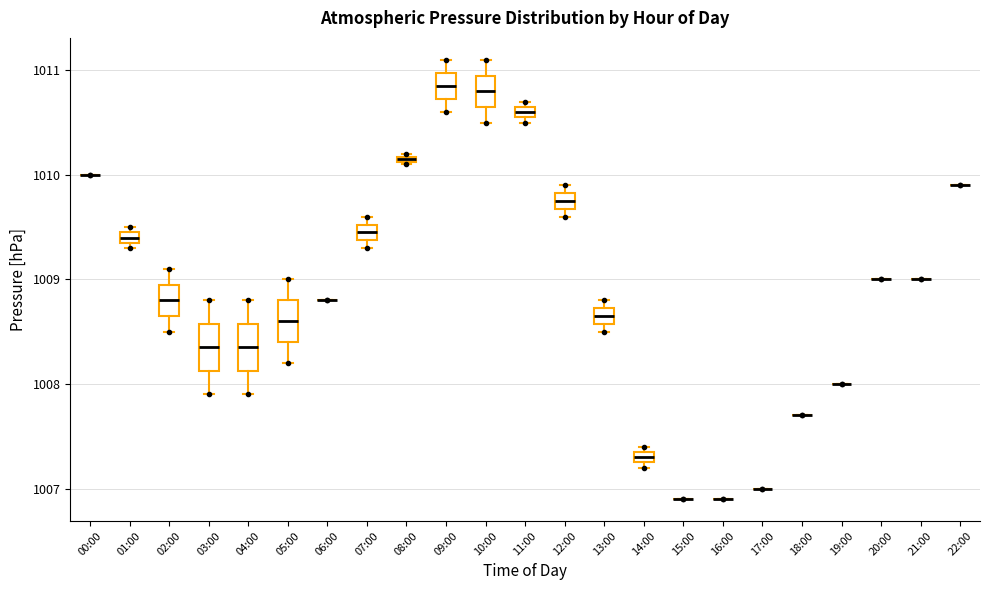

Where does the upper whisker of the box for 05:00 end on the y-axis? The values are not printed on the chart, so give them approximately, as read against the axis.

1009.0